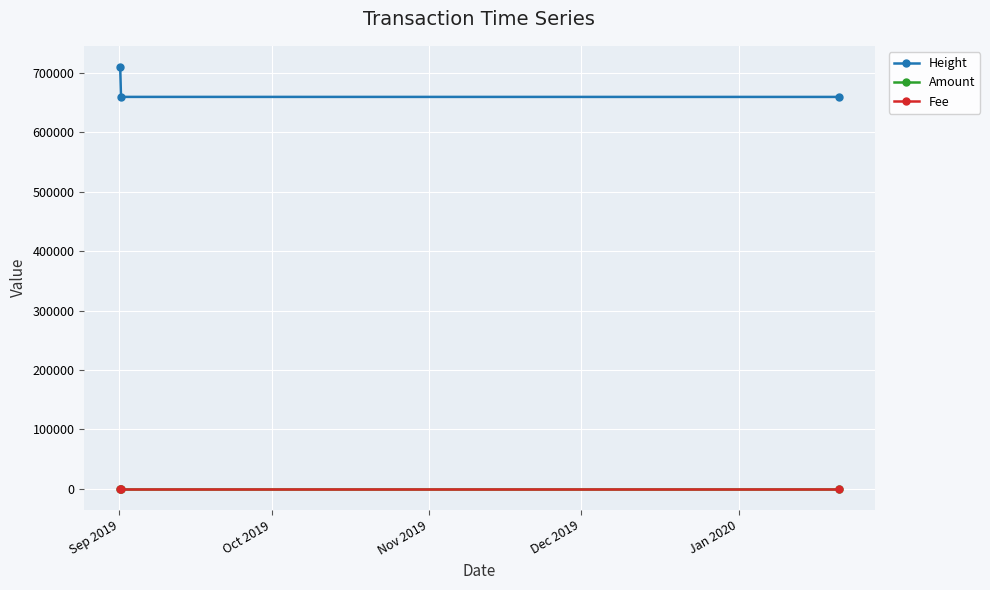

Which series has the largest total across all categories?

Height